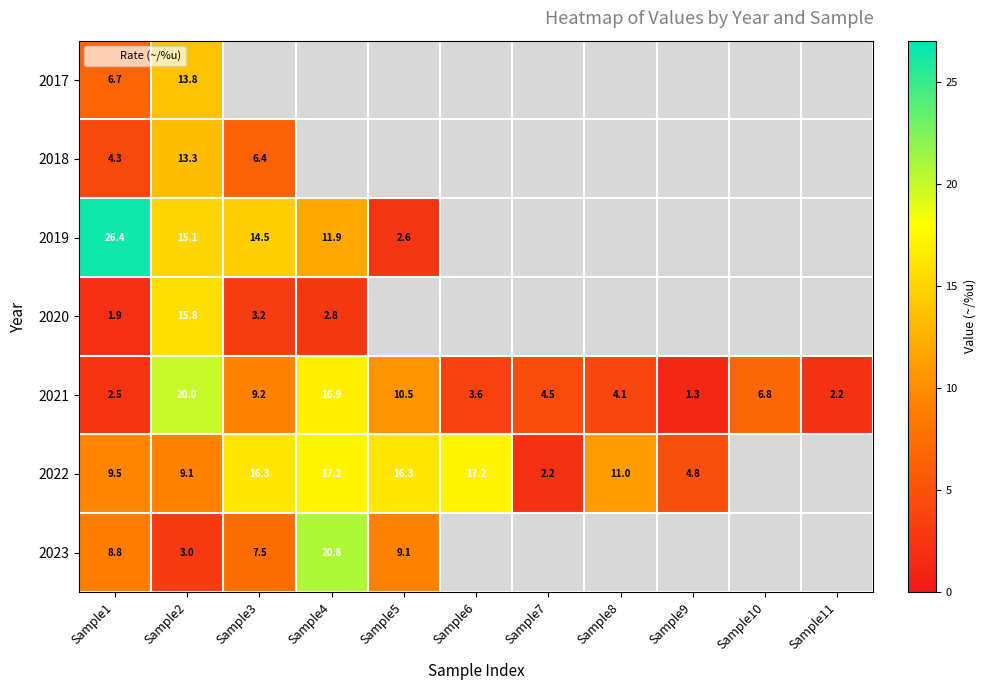

Between Sample1 and Sample5, which is larger?

Sample1